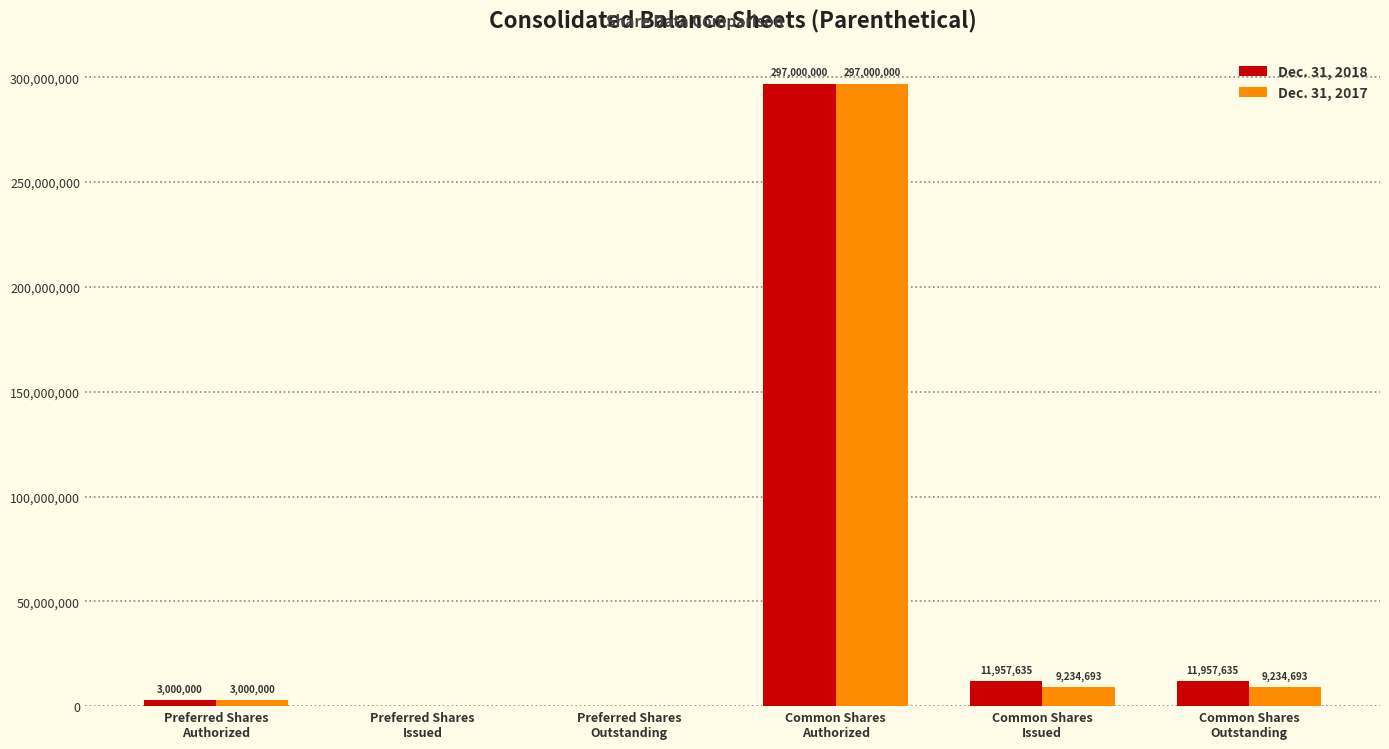

What is the highest value of the Dec. 31, 2017 series?

297000000